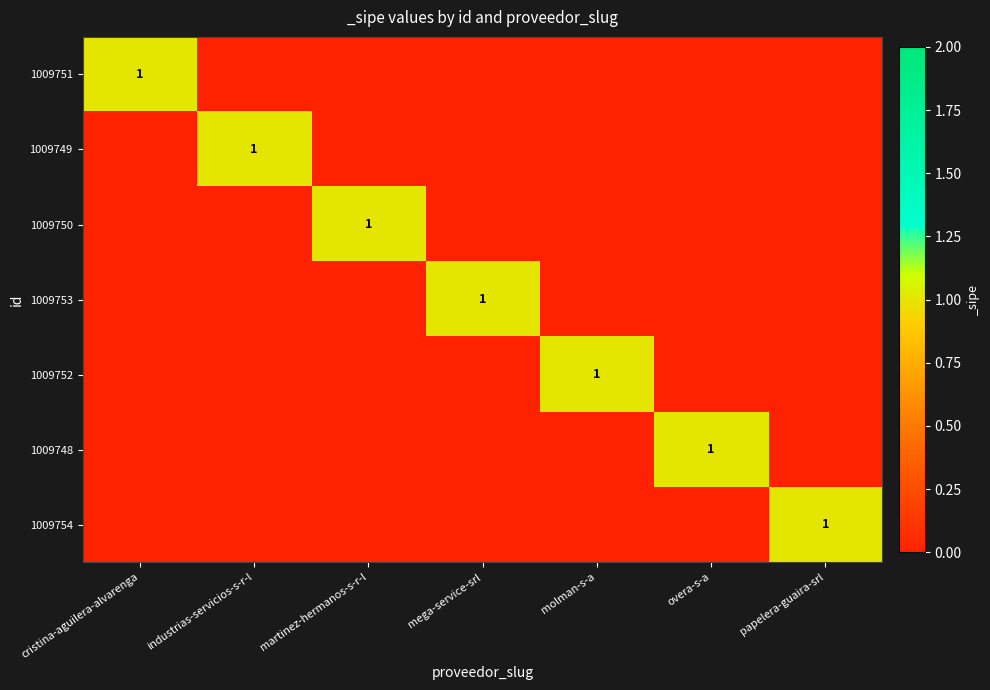

At which category does the chart reach its peak across all series?

cristina-aguilera-alvarenga